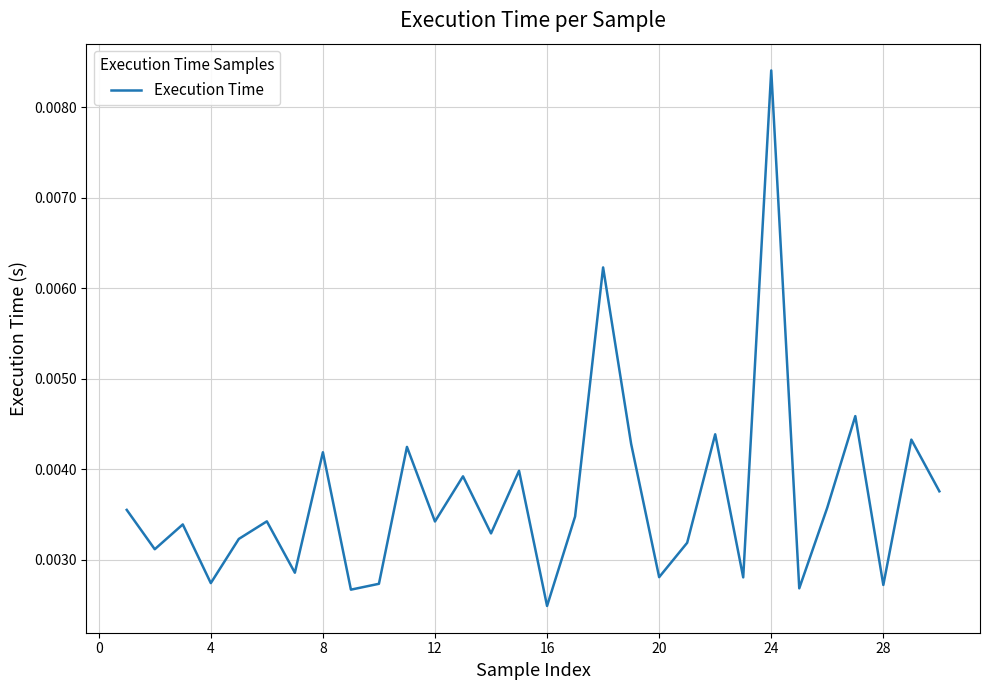

Which category has the highest value across all series?

24